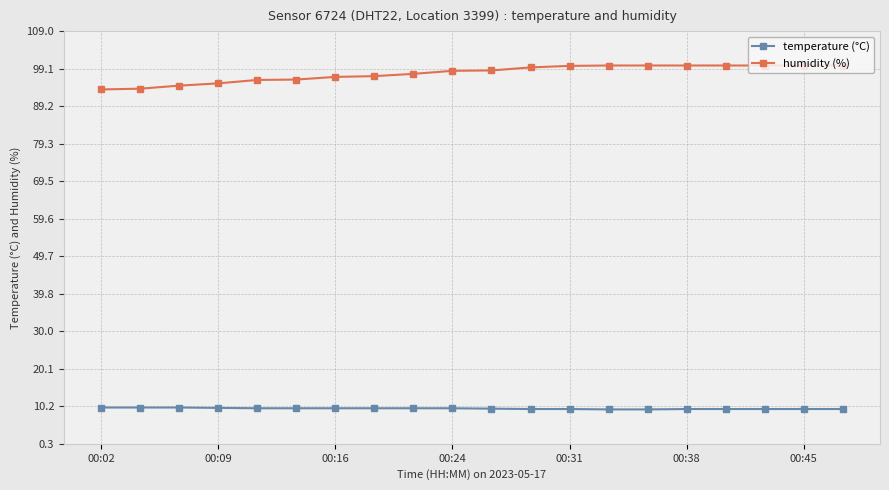

True or false: humidity (%) and temperature (°C) intersect in this chart.

False